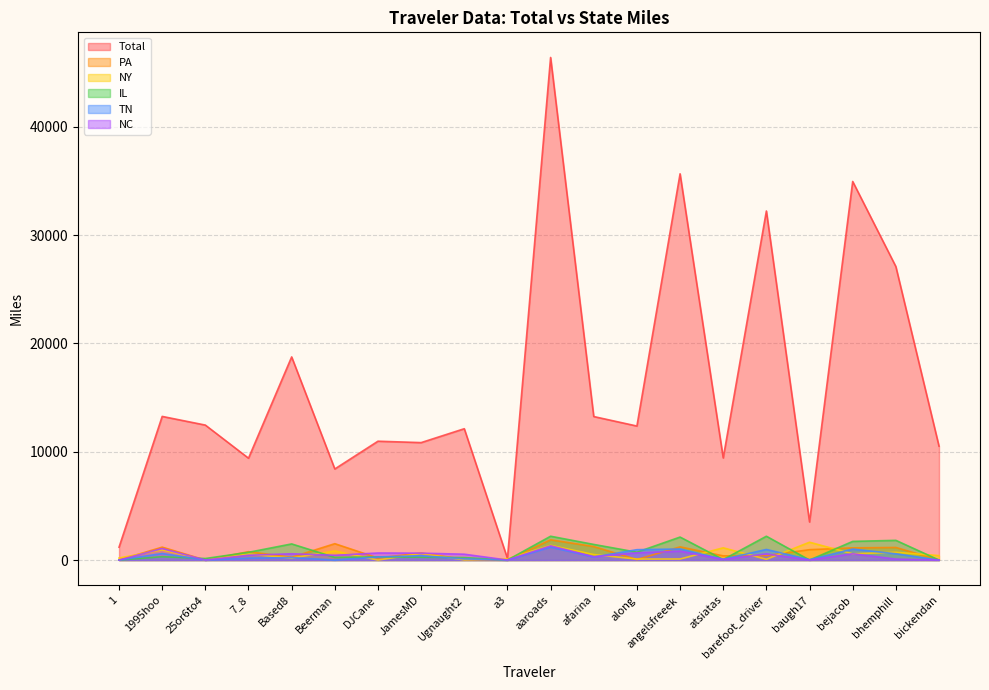

How many data points in TN are above 280?

10